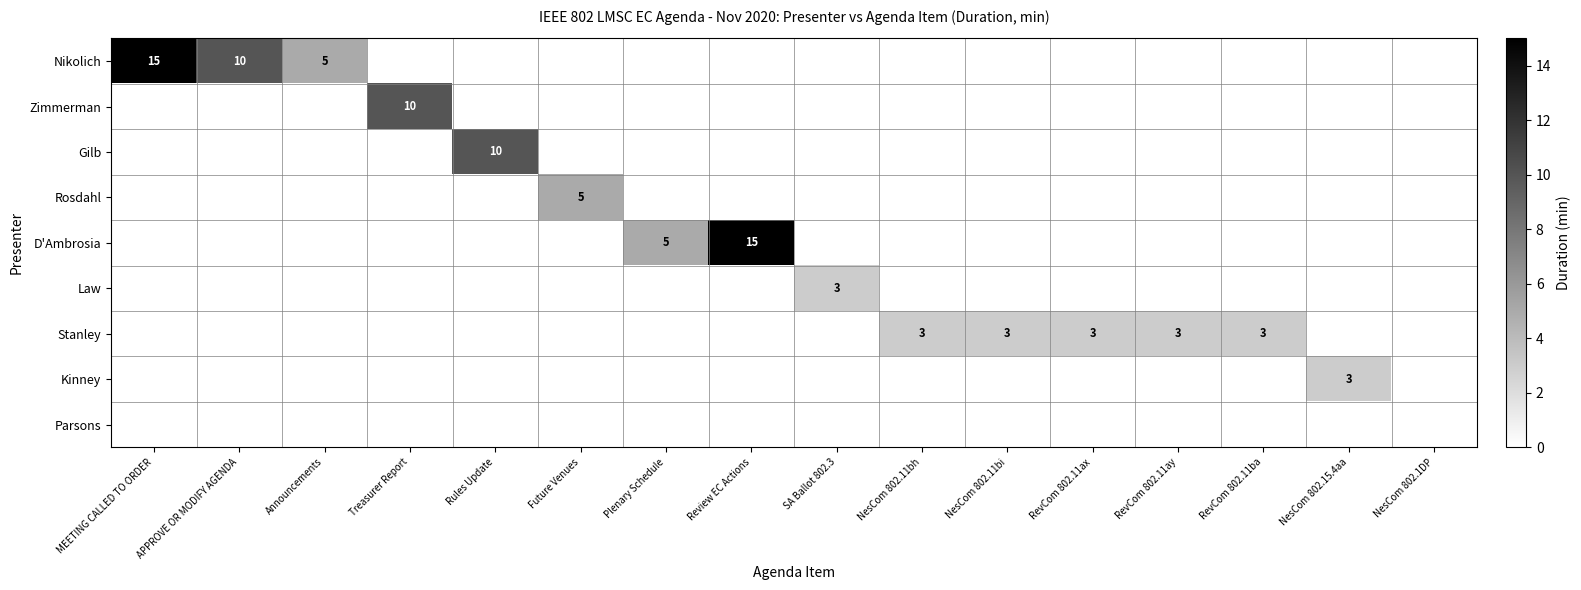

True or false: Kinney has a value of 3 at NesCom 802.15.4aa.

True